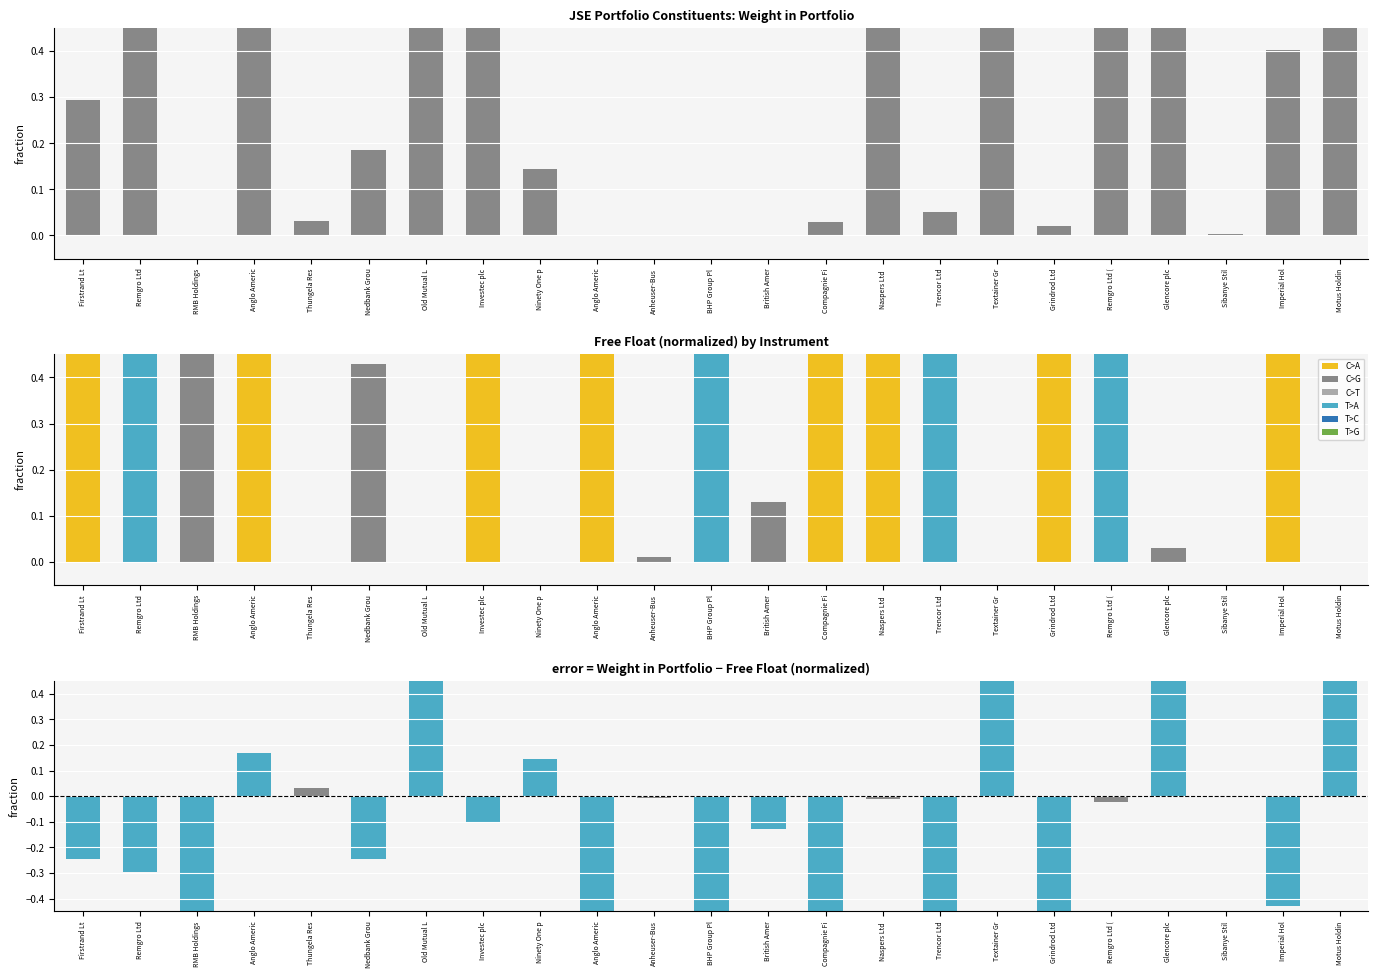

The value at Firstrand Lt is 0.4. True or false?

False